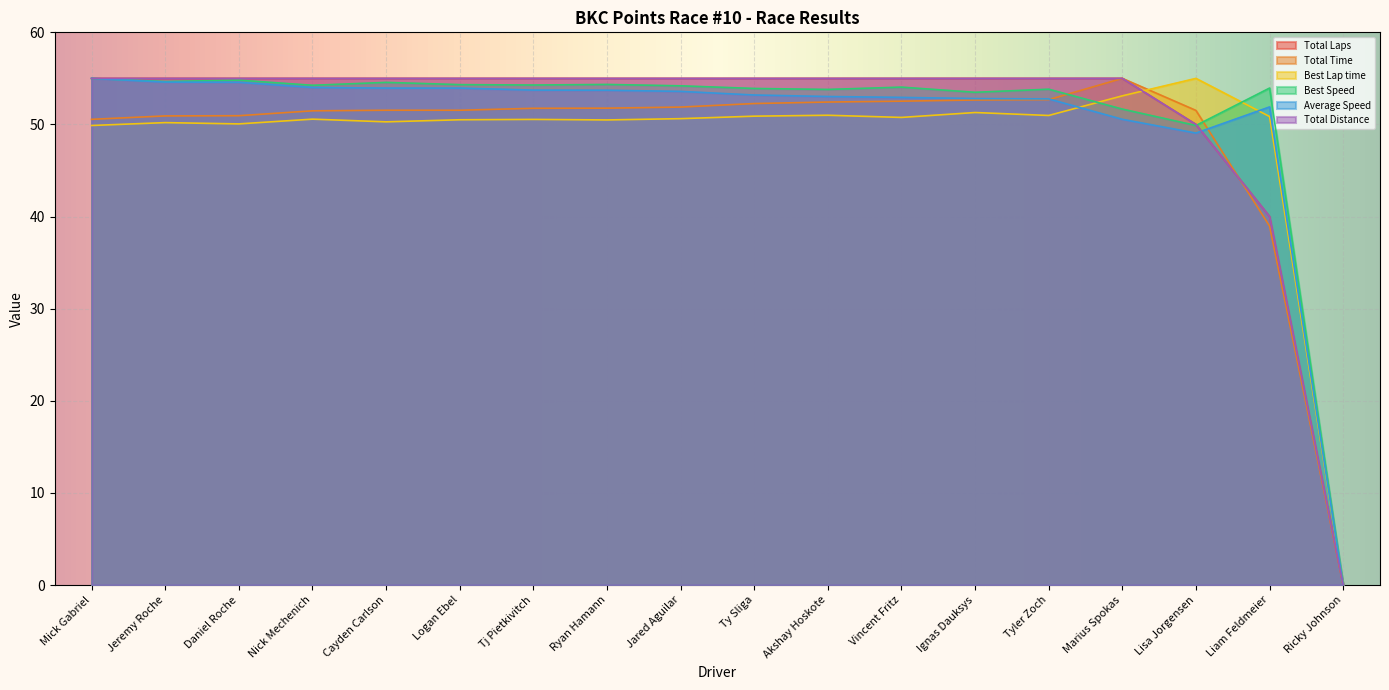

How many intersections are there between Best Lap time and Total Laps?

1